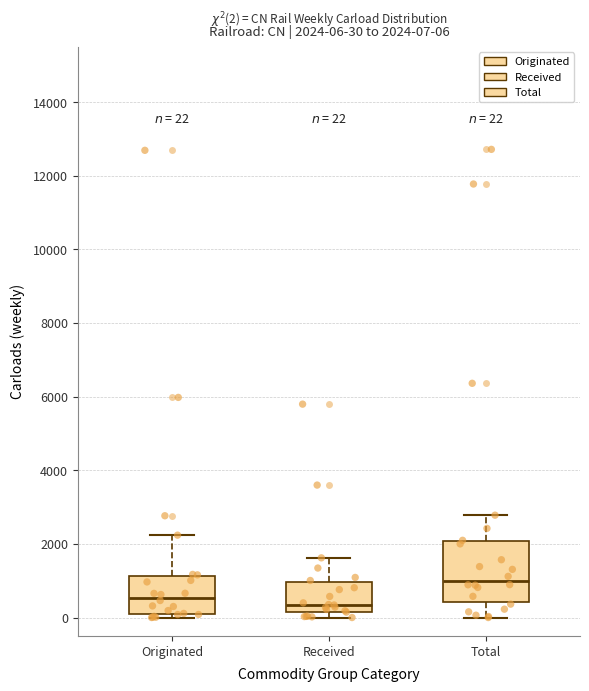

Comparing the boxes themselves (not the whiskers), which one is the tallest?

Total